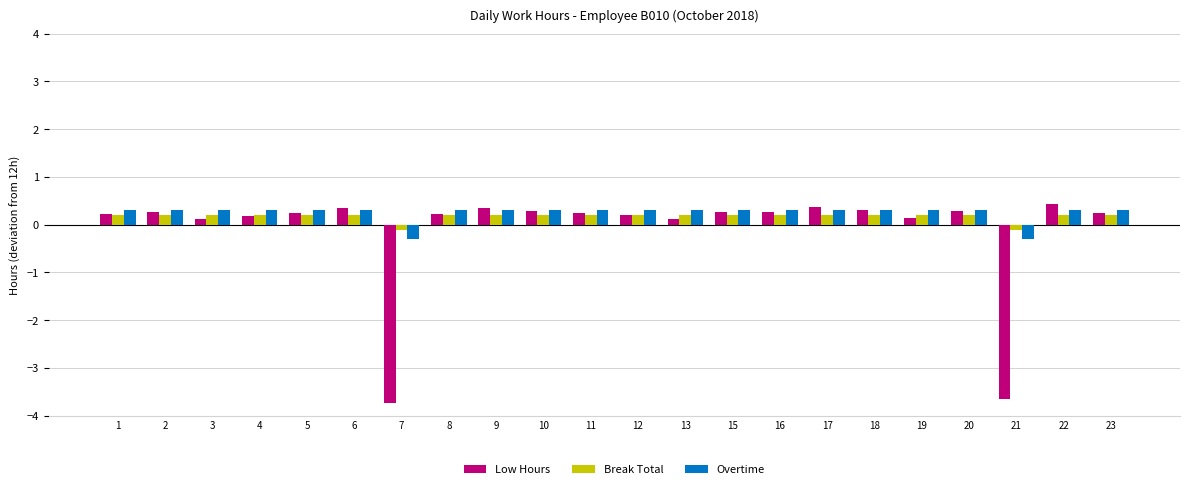

What is the lowest value of the Low Hours series?

-3.7